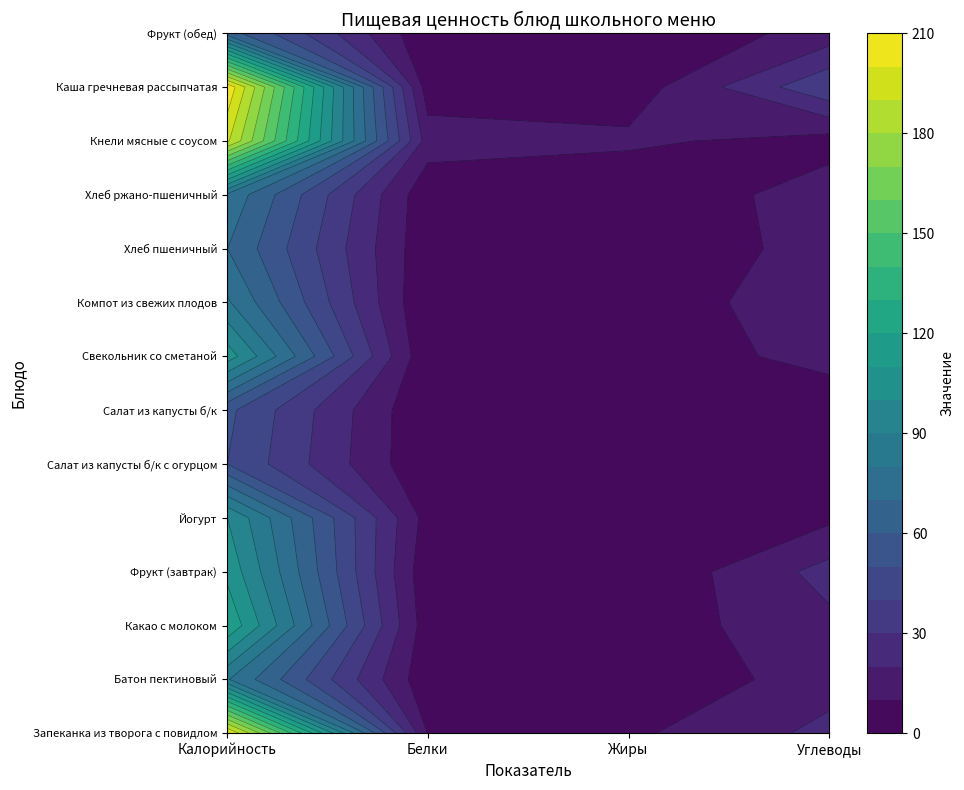

Where is Запеканка из творога с повидлом nearest to the value 104?

3